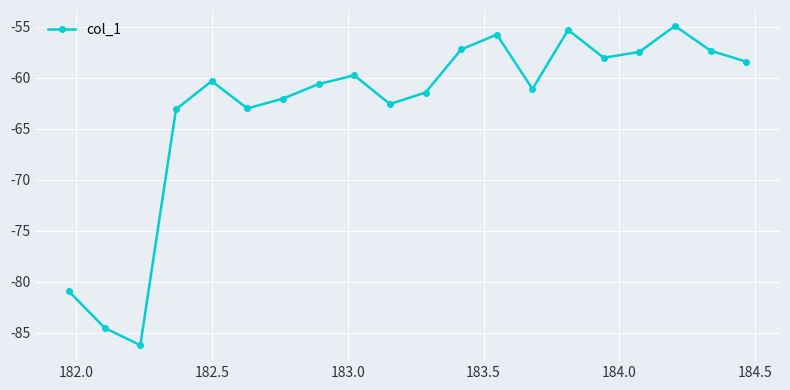

What is the average value?

-63.0